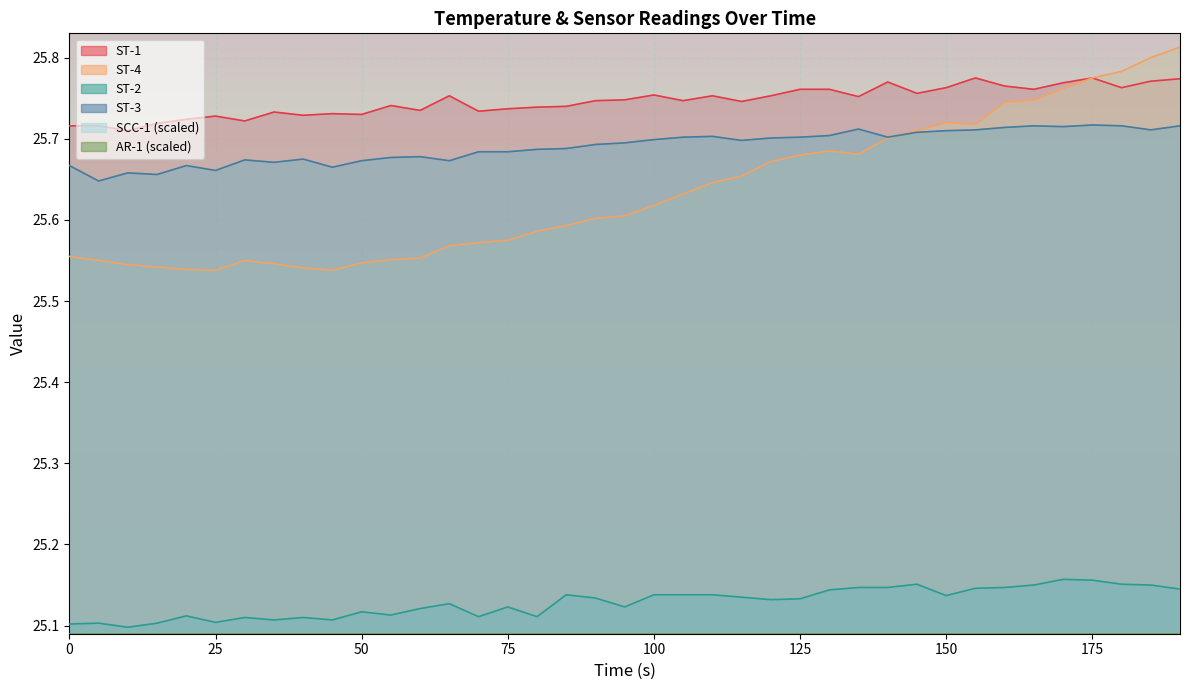

True or false: ST-1 and ST-4 cross at least once.

False